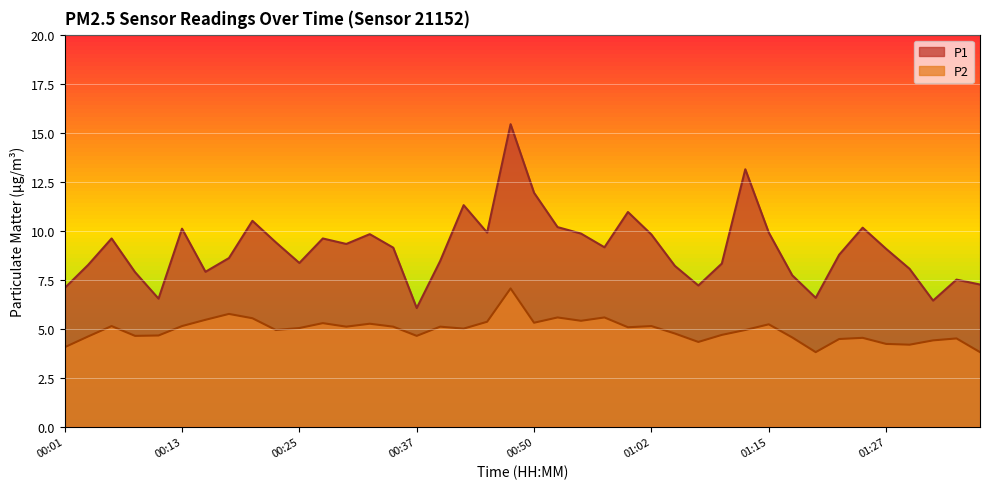

How many interior local peaks does the P1 series have?

11